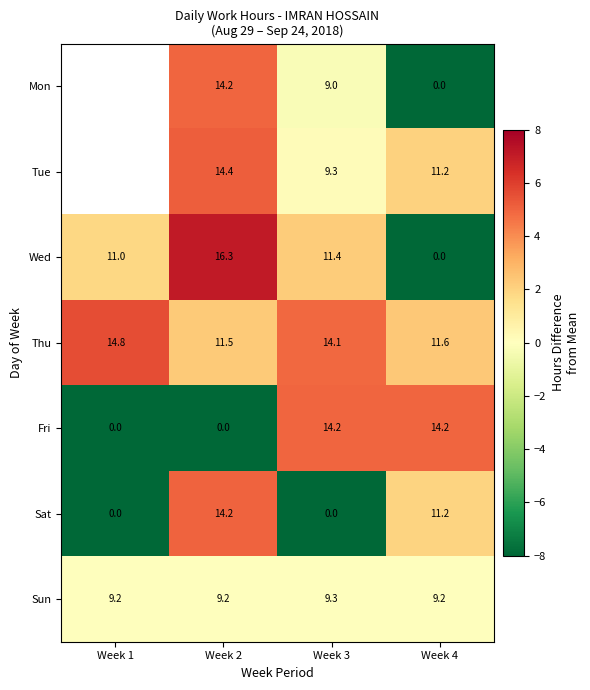

Is the value of Sun at Week 4 greater than the value of Thu at Week 2?

No